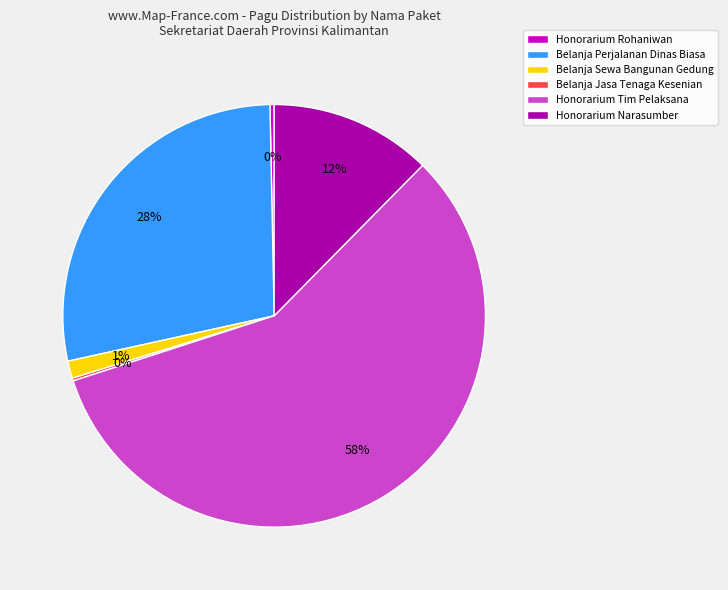

The Honorarium Narasumber slice represents 12% of the pie. True or false?

True